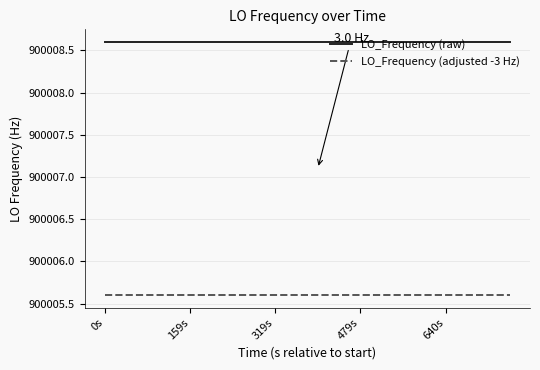

True or false: LO_Frequency (raw) and LO_Frequency (adjusted -3 Hz) intersect in this chart.

False